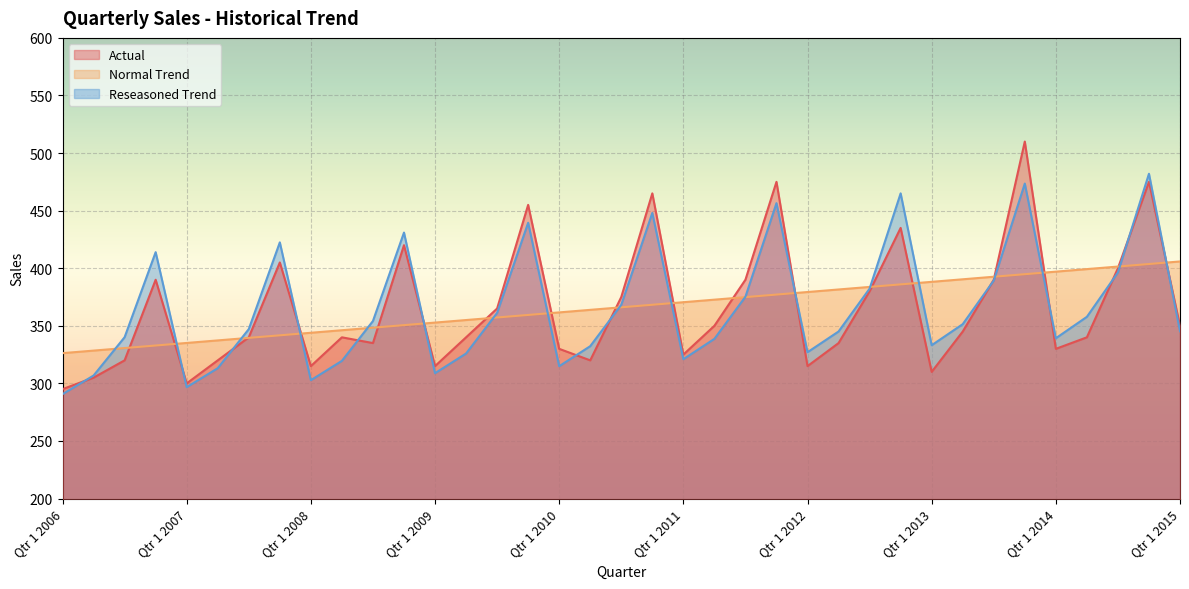

The Actual series shows 400.0 at Qtr 3 2014. True or false?

True